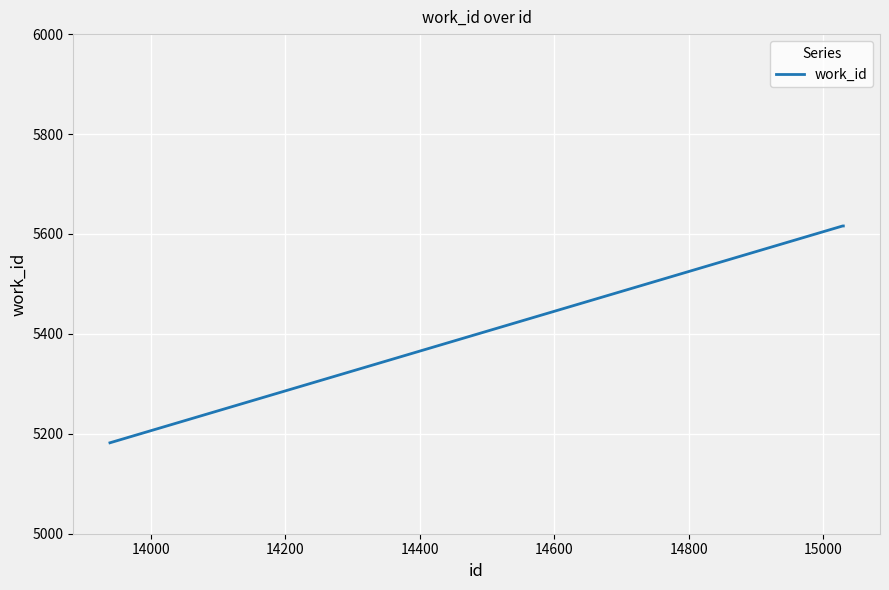

What is the maximum value shown in the chart?

5616